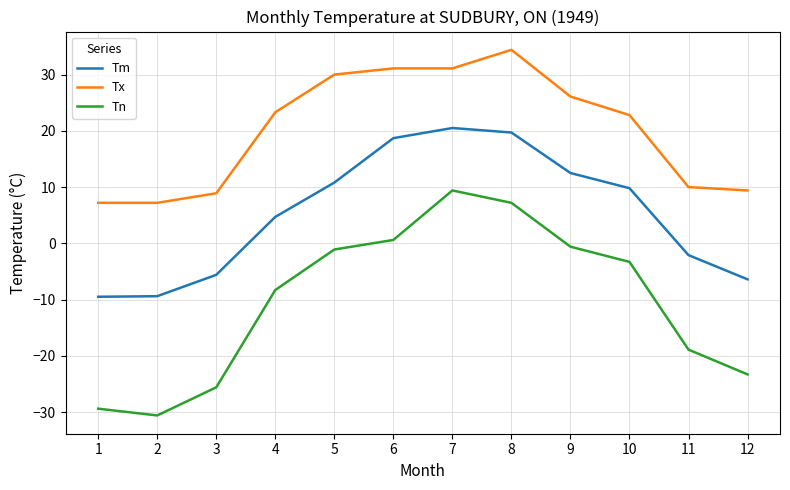

Which series has the widest spread of values?

Tn